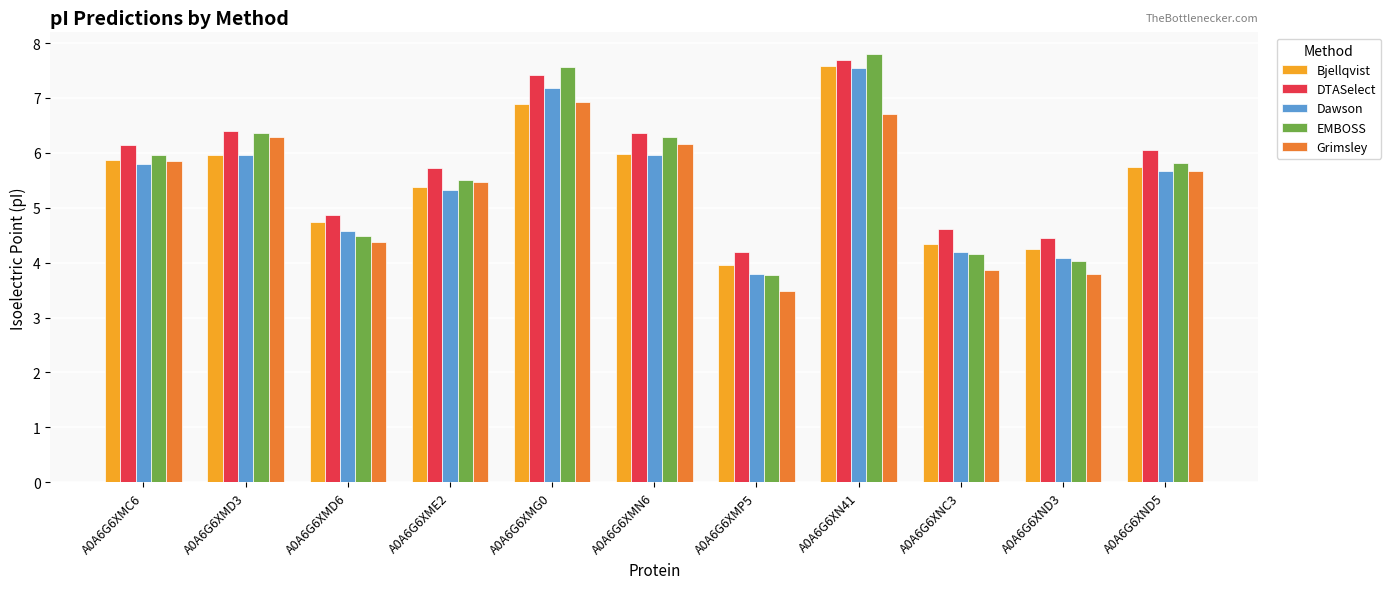

Read the Dawson value at A0A6G6XNC3.

4.2